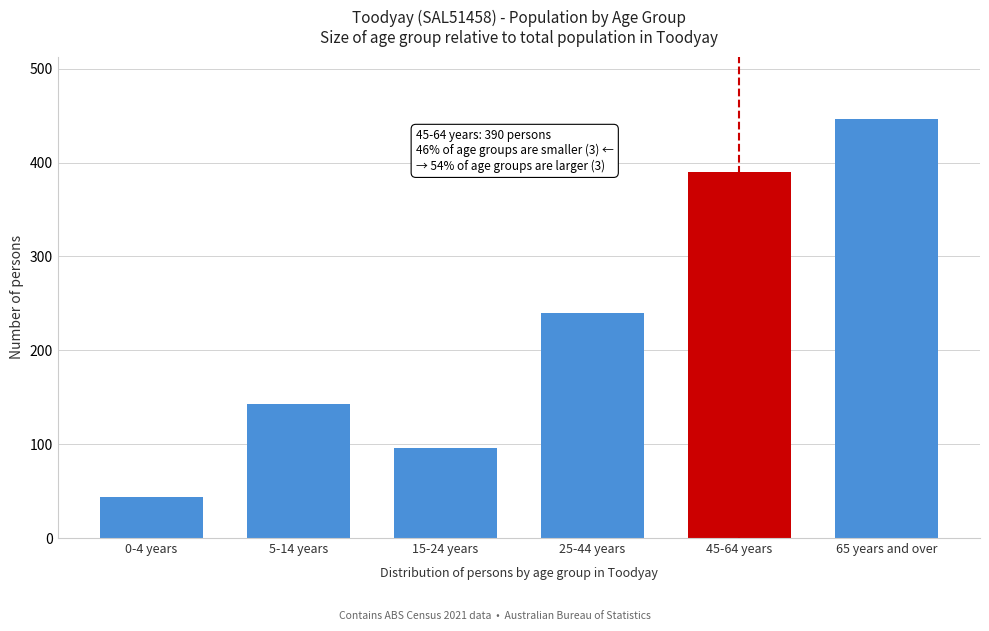

Reading left to right, list all the values displayed in this chart.

0-4 years=44	5-14 years=143	15-24 years=96	25-44 years=240	45-64 years=390	65 years and over=446